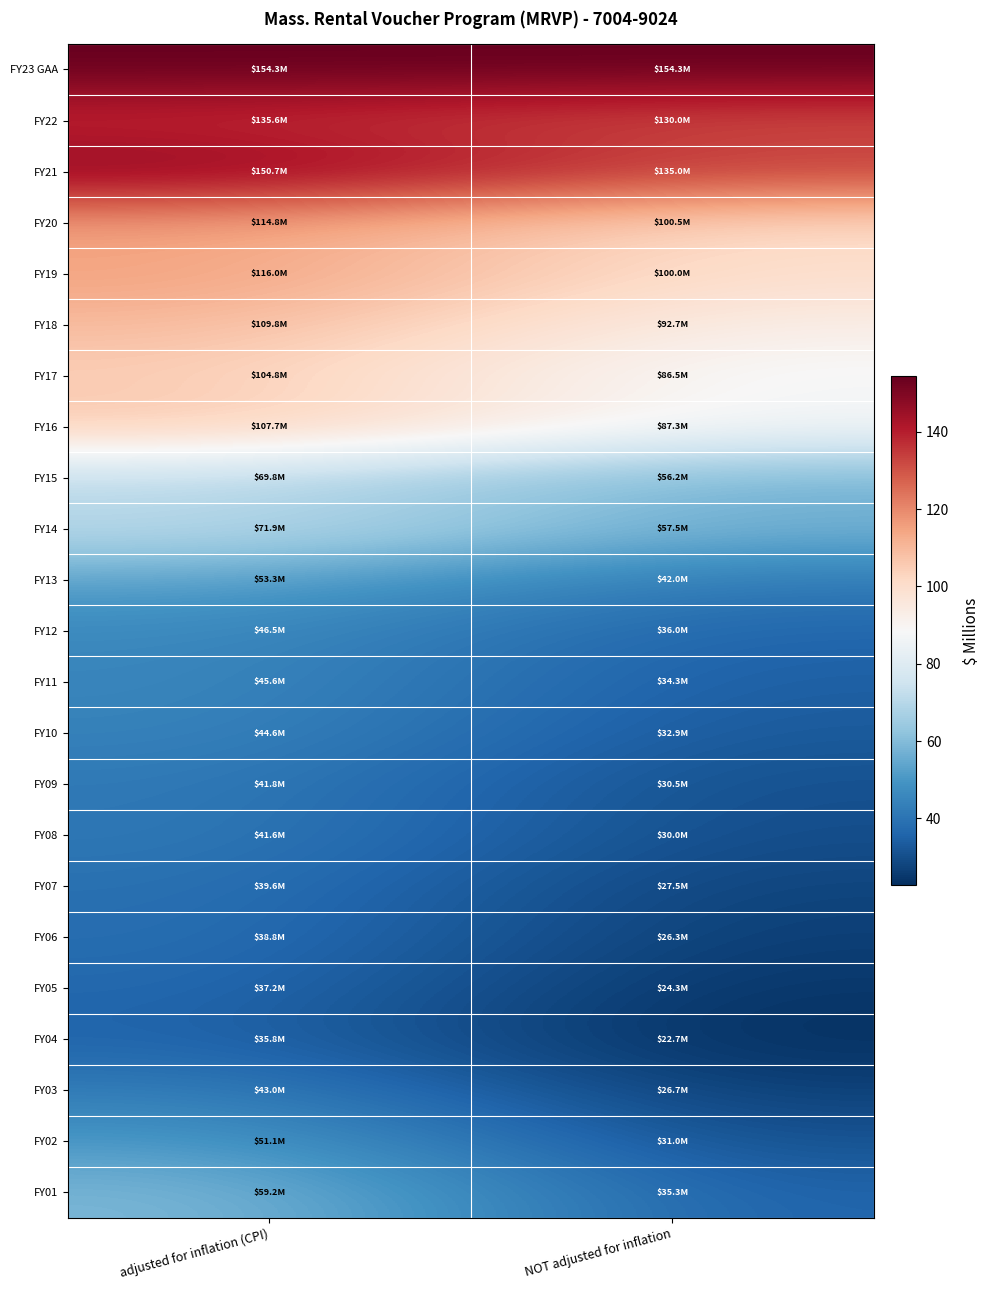

At which category is the sum across all series the highest?

adjusted for inflation (CPI)